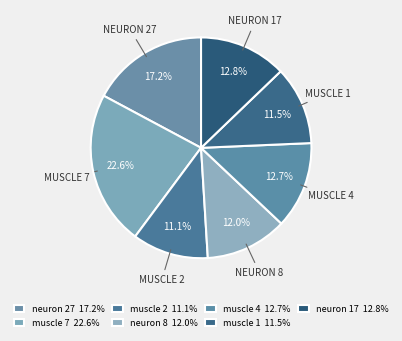

True or false: neuron 17 accounts for 13% of the total.

True